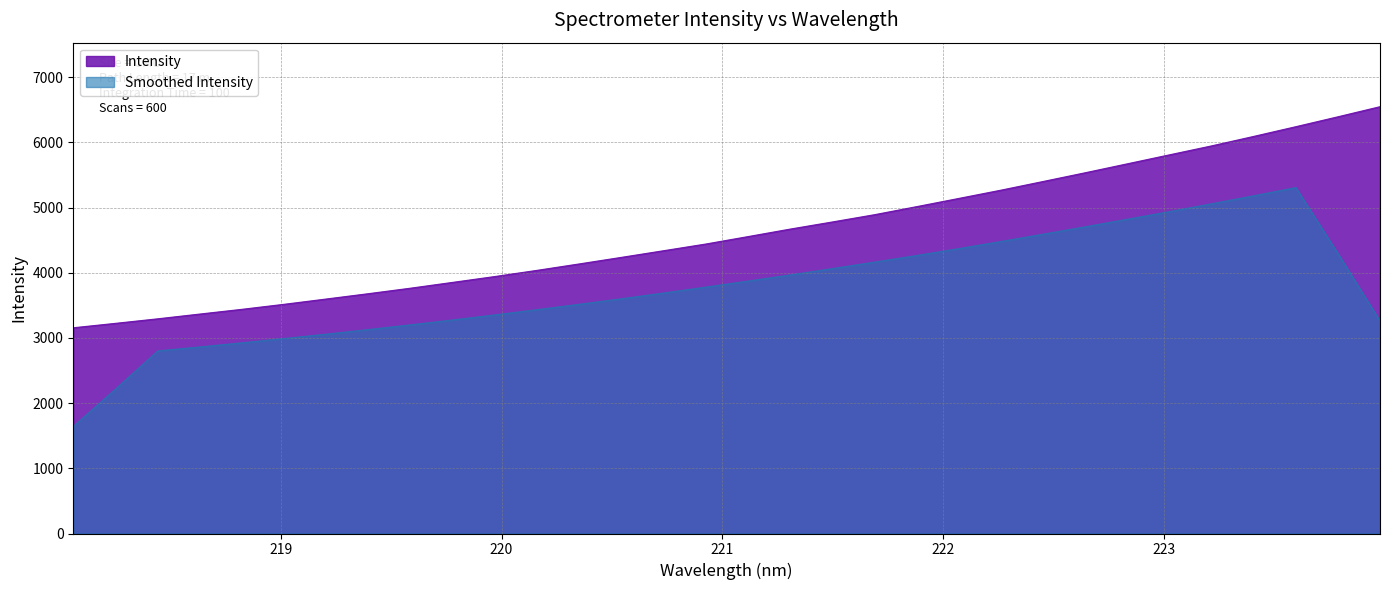

List the labels in order of value, smallest first.

218.0596, 218.2508, 218.442, 218.6332, 218.8244, 219.0156, 219.2067, 219.3979, 219.589, 219.7801, 219.9712, 220.1623, 220.3533, 220.5444, 220.7354, 220.9264, 221.1174, 221.3083, 221.4993, 221.6902, 221.8812, 222.0721, 222.263, 222.4538, 222.6447, 222.8355, 223.0264, 223.2172, 223.408, 223.5987, 223.7895, 223.9802